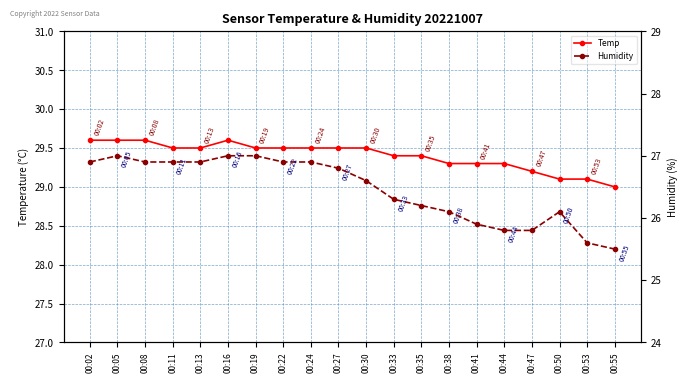

Which has a higher value, 00:27 or 00:33?

00:27